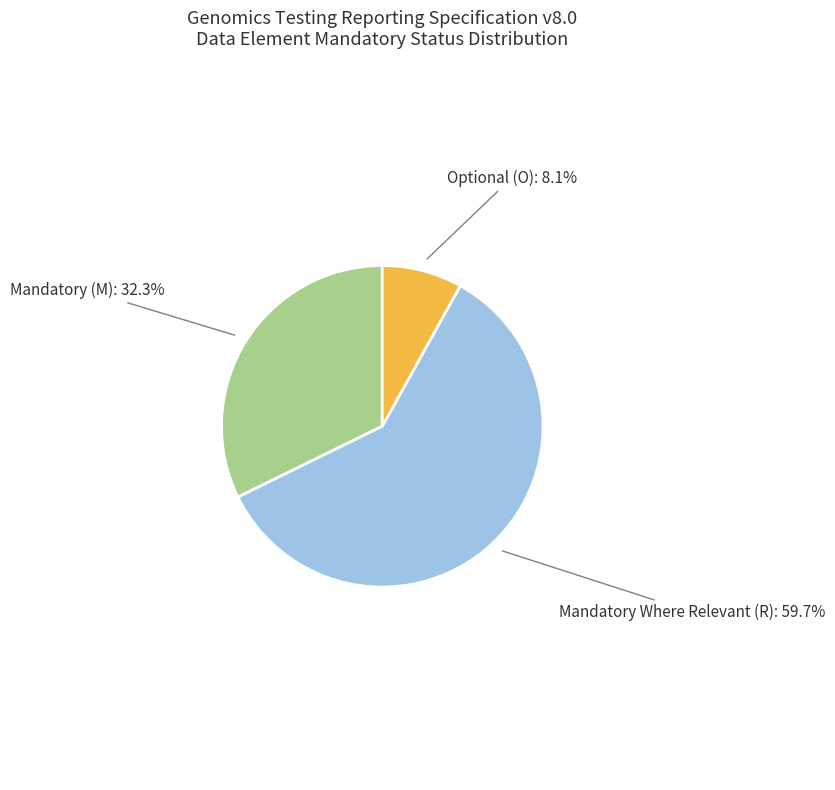

How many slices are in this pie chart?

3